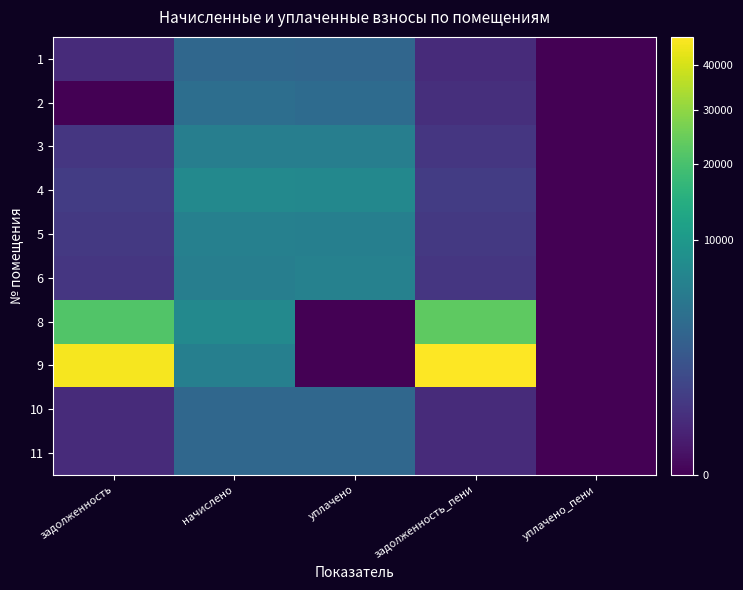

Reading left to right, list all the values displayed in this chart.

1: задолженность=250.3	начислено=3004.1	уплачено=2994.6	задолженность_пени=250.3	уплачено_пени=0.0
2: задолженность=0.0	начислено=3718.2	уплачено=3407.4	задолженность_пени=309.9	уплачено_пени=0.0
3: задолженность=476.1	начислено=5712.7	уплачено=5694.6	задолженность_пени=476.1	уплачено_пени=0.0
4: задолженность=626.0	начислено=7202.5	уплачено=7080.4	задолженность_пени=643.0	уплачено_пени=0.0
5: задолженность=515.8	начислено=5934.4	уплачено=5833.8	задолженность_пени=529.8	уплачено_пени=0.0
6: задолженность=472.7	начислено=5672.2	уплачено=6108.9	задолженность_пени=472.7	уплачено_пени=0.0
8: задолженность=21496.7	начислено=7165.6	уплачено=0.0	задолженность_пени=23288.1	уплачено_пени=0.0
9: задолженность=45803.2	начислено=5786.6	уплачено=0.0	задолженность_пени=47249.9	уплачено_пени=0.0
10: задолженность=257.5	начислено=3090.4	уплачено=3080.6	задолженность_пени=257.5	уплачено_пени=0.0
11: задолженность=257.5	начислено=3090.4	уплачено=3080.6	задолженность_пени=257.5	уплачено_пени=0.0